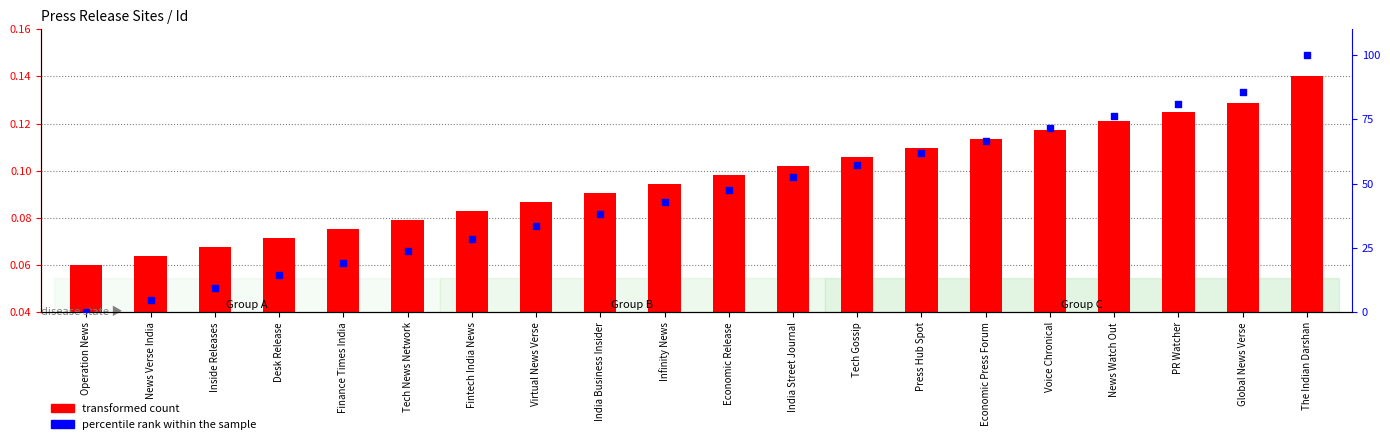

At which category is the sum across all series the highest?

The Indian Darshan